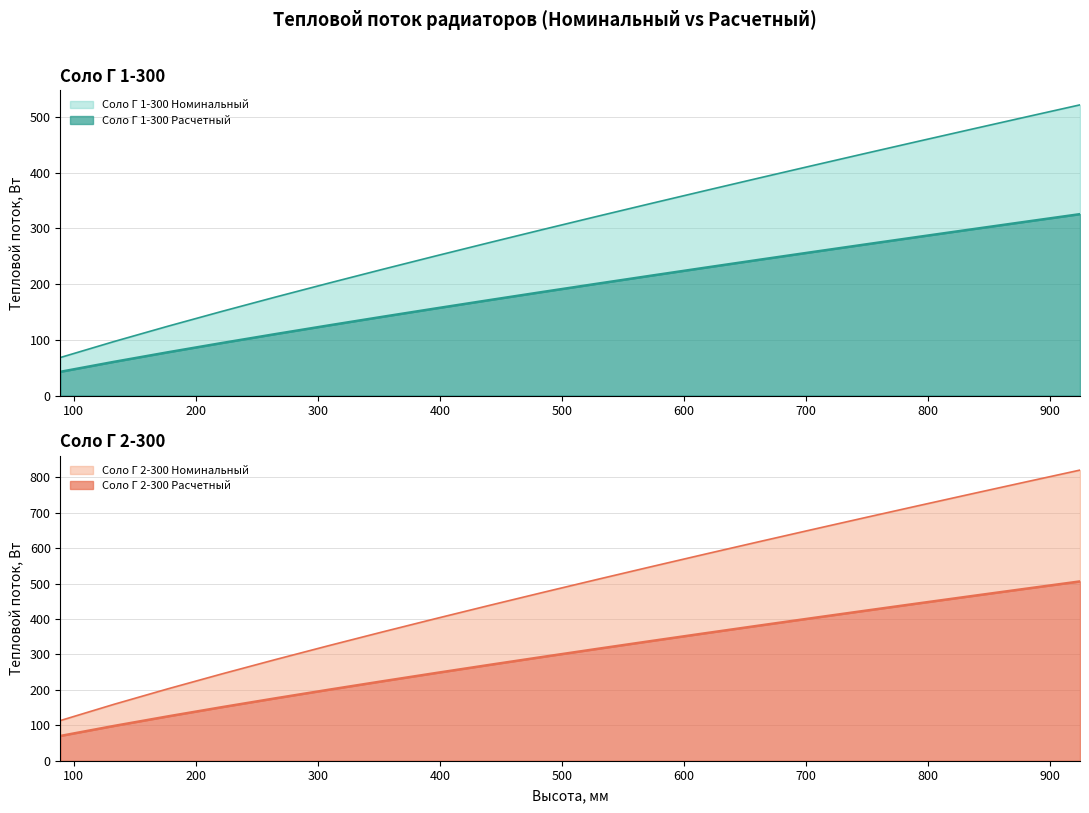

The value of Соло Г 2-300 Номинальный at 177 is 287.2. True or false?

False